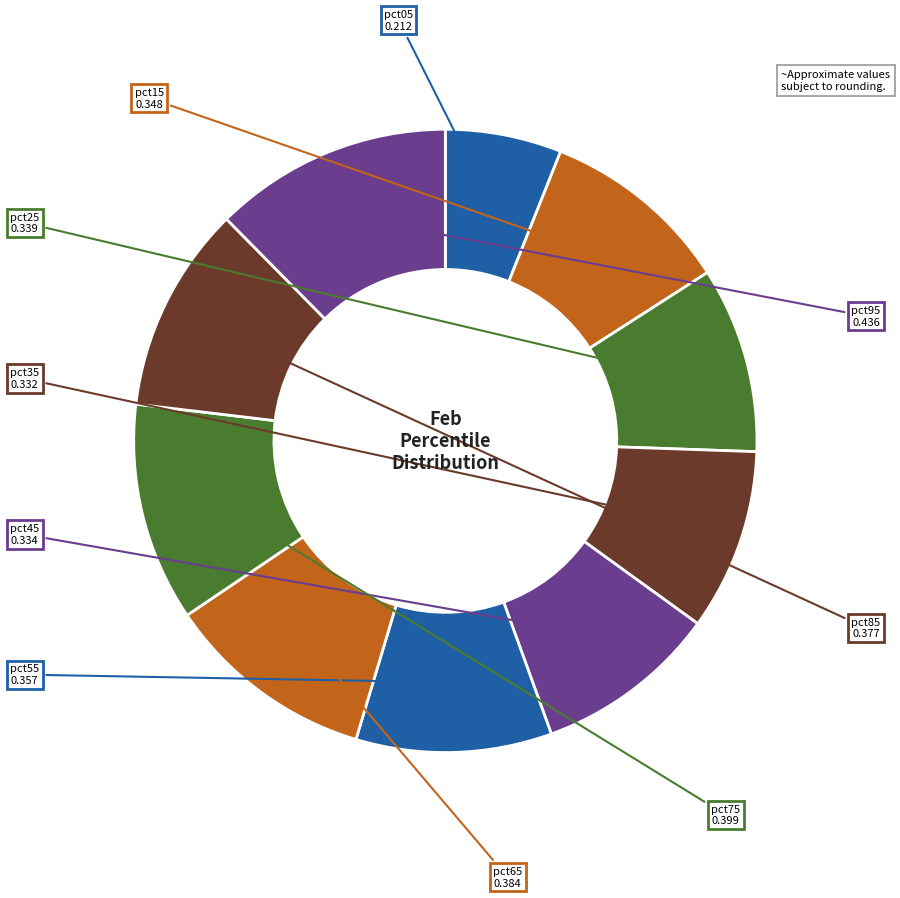

How many slices are in this pie chart?

10